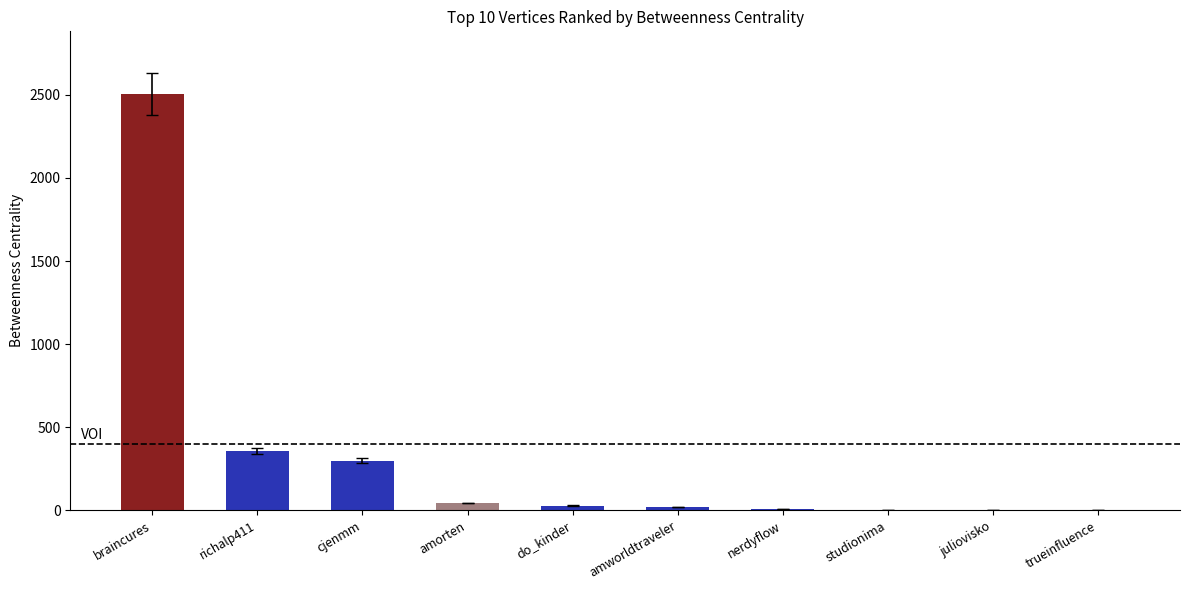

The value at braincures is 2506. True or false?

True